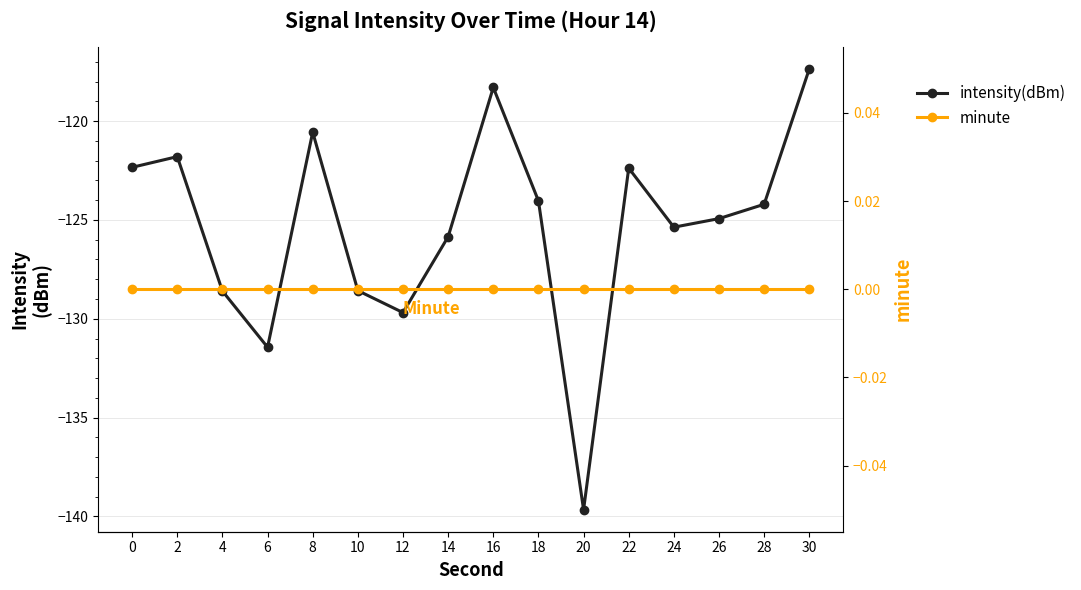

At which label does intensity(dBm) reach its peak?

30